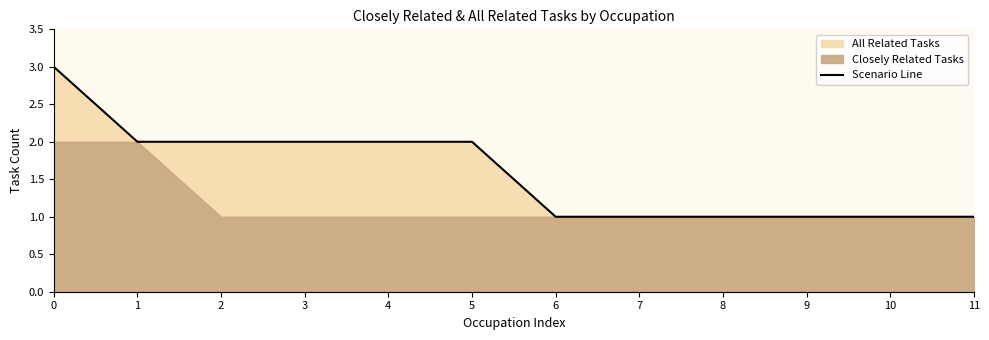

What is the value of the 8th point from the left?

1